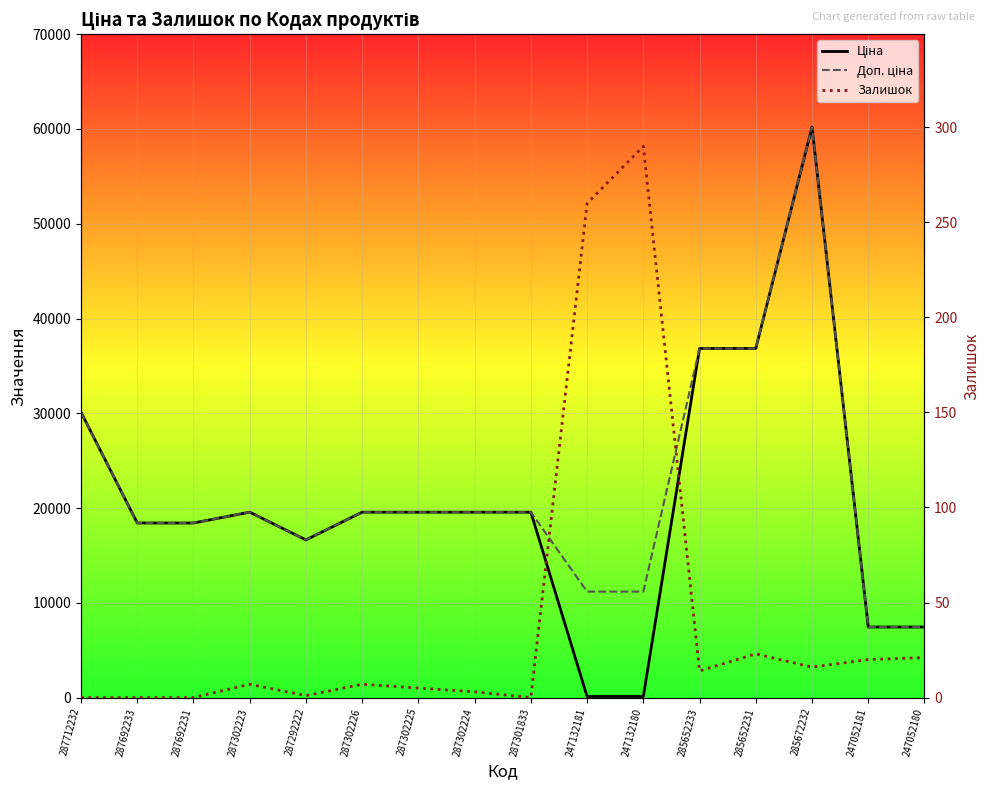

What is the approximate value of Доп. ціна at 247132180?

11182.0